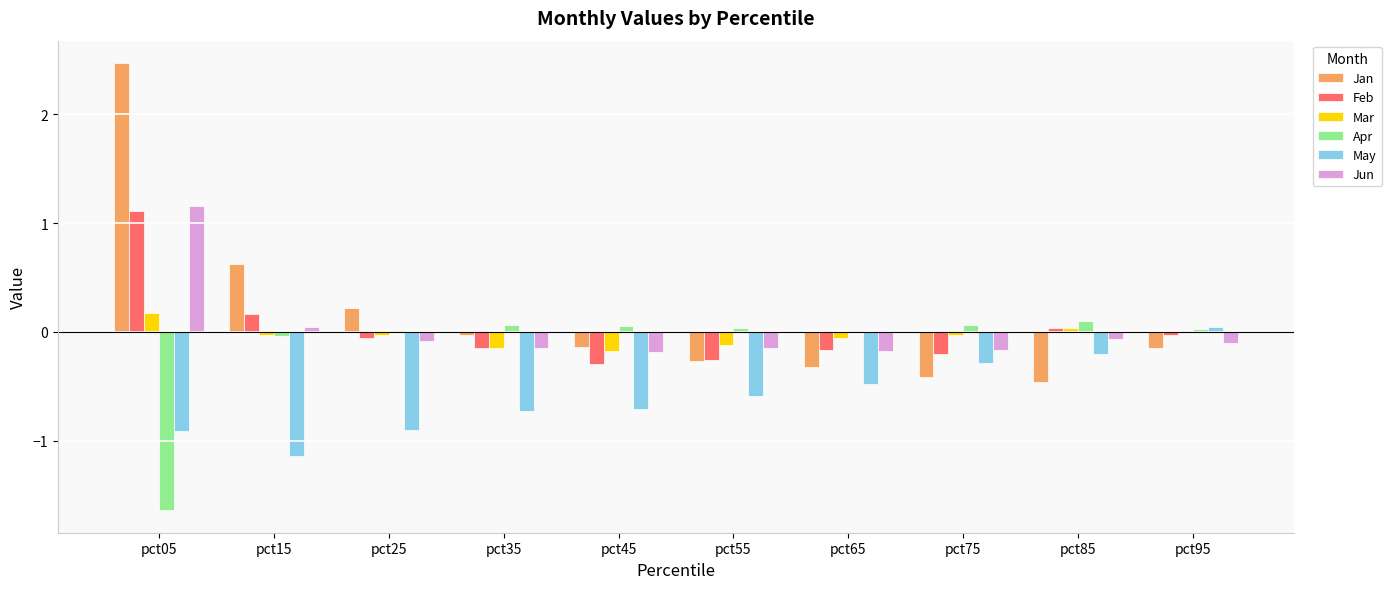

At which label is Jan closest to 1?

pct15